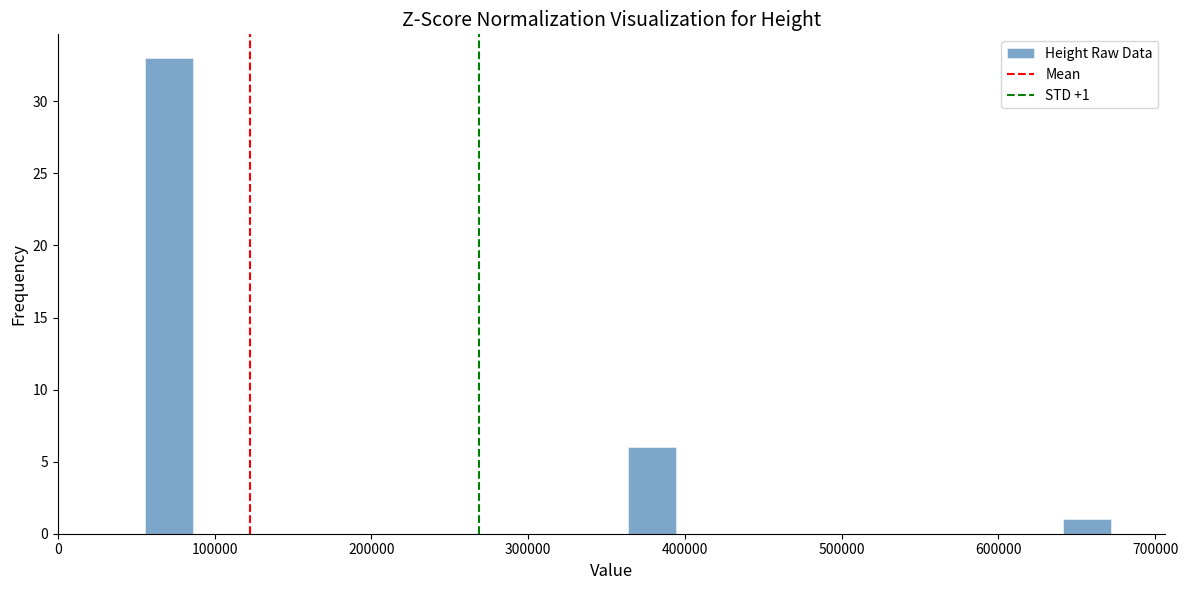

Read against the x-axis, roughly where is the centre of the tallest bar?

70000